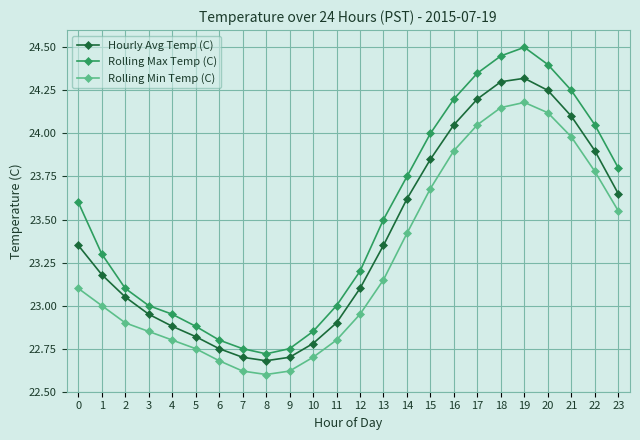

Is it true that Rolling Max Temp (C) equals 6.4 at 9?

False